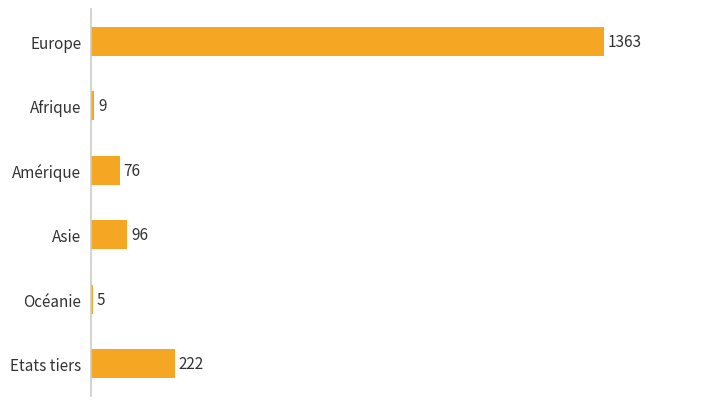

What is the approximate value at Europe?

1363